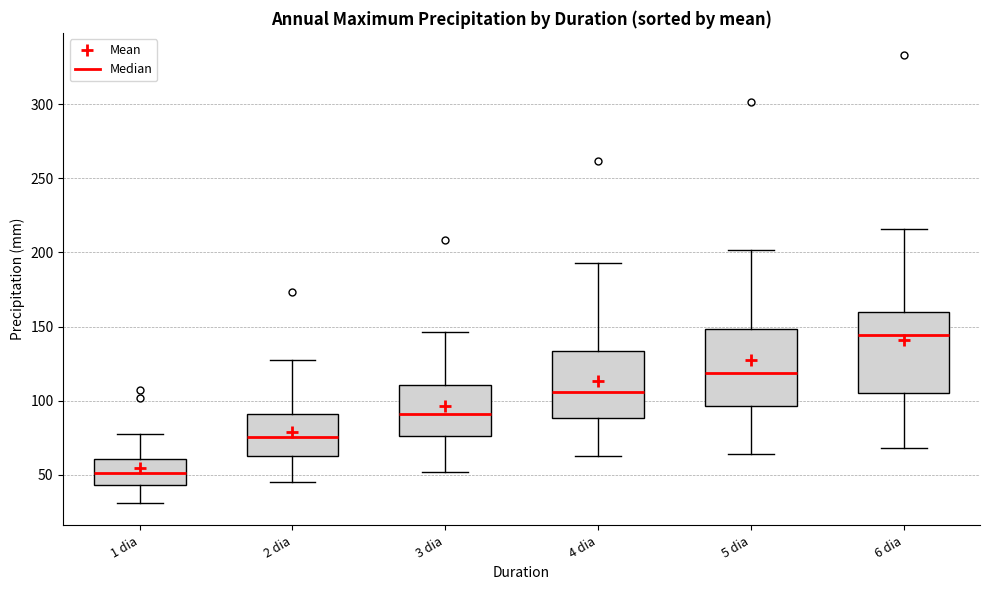

Where does the lower whisker of the box for 2 dia end on the y-axis? The values are not printed on the chart, so give them approximately, as read against the axis.

45